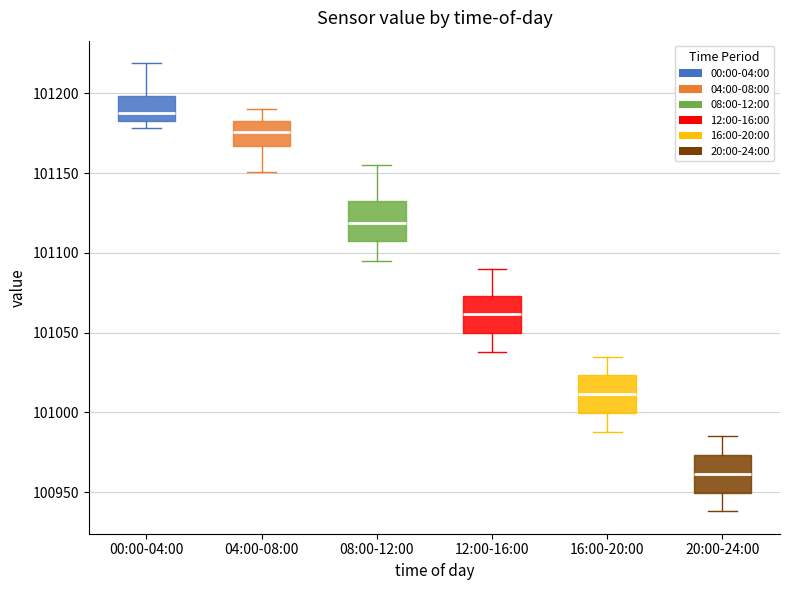

Where is the upper edge of the box for 08:00-12:00 on the y-axis? The values are not printed on the chart, so give them approximately, as read against the axis.

101135